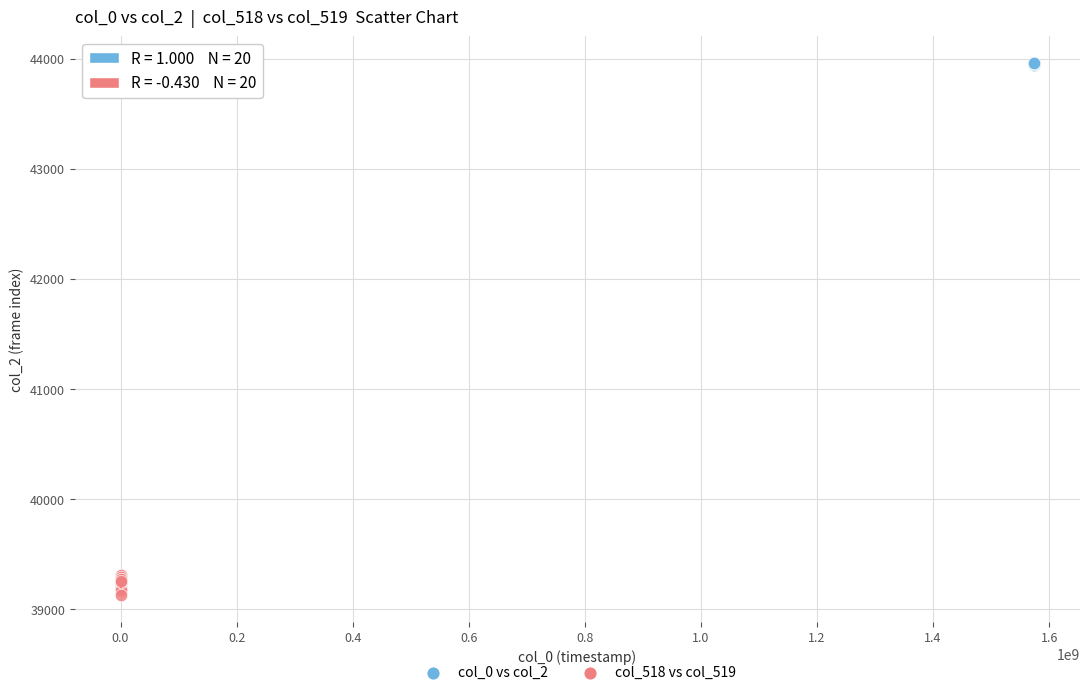

Which series has the widest spread of Y values?

col_518 vs col_519